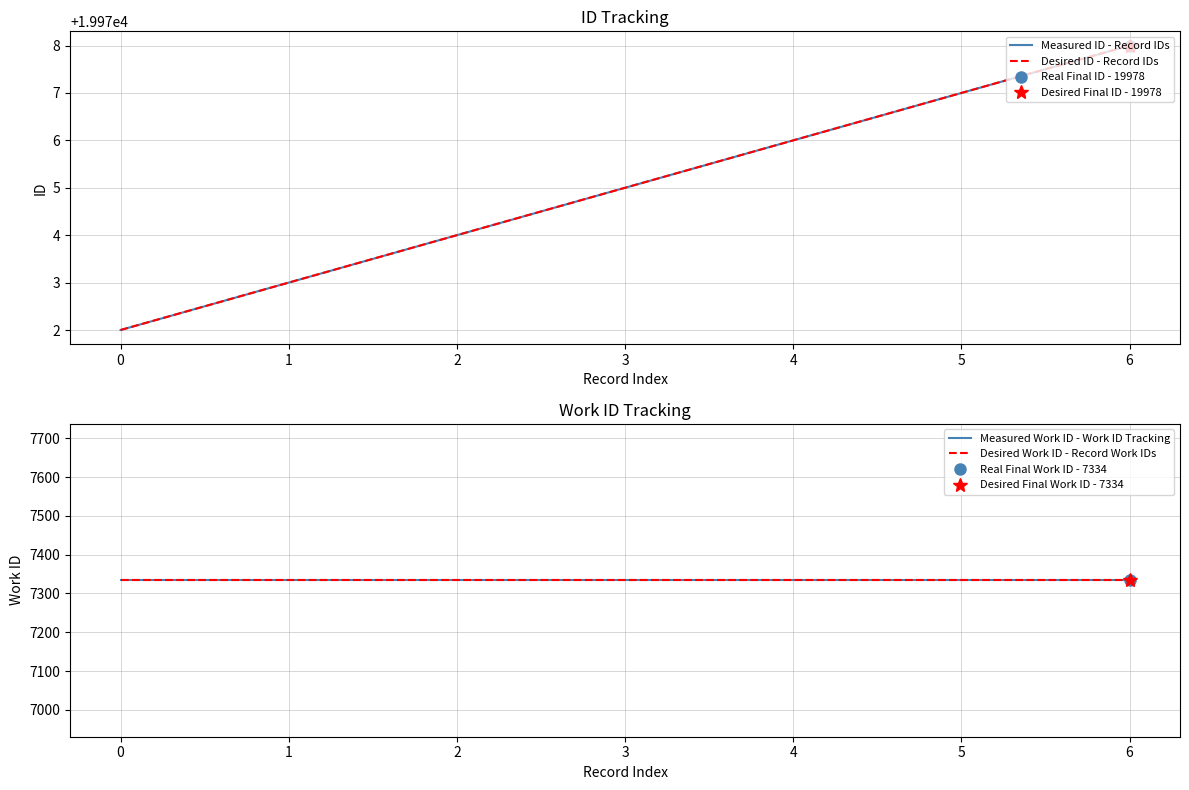

The Measured Work ID - Work ID Tracking series shows 11336 at 3. True or false?

False